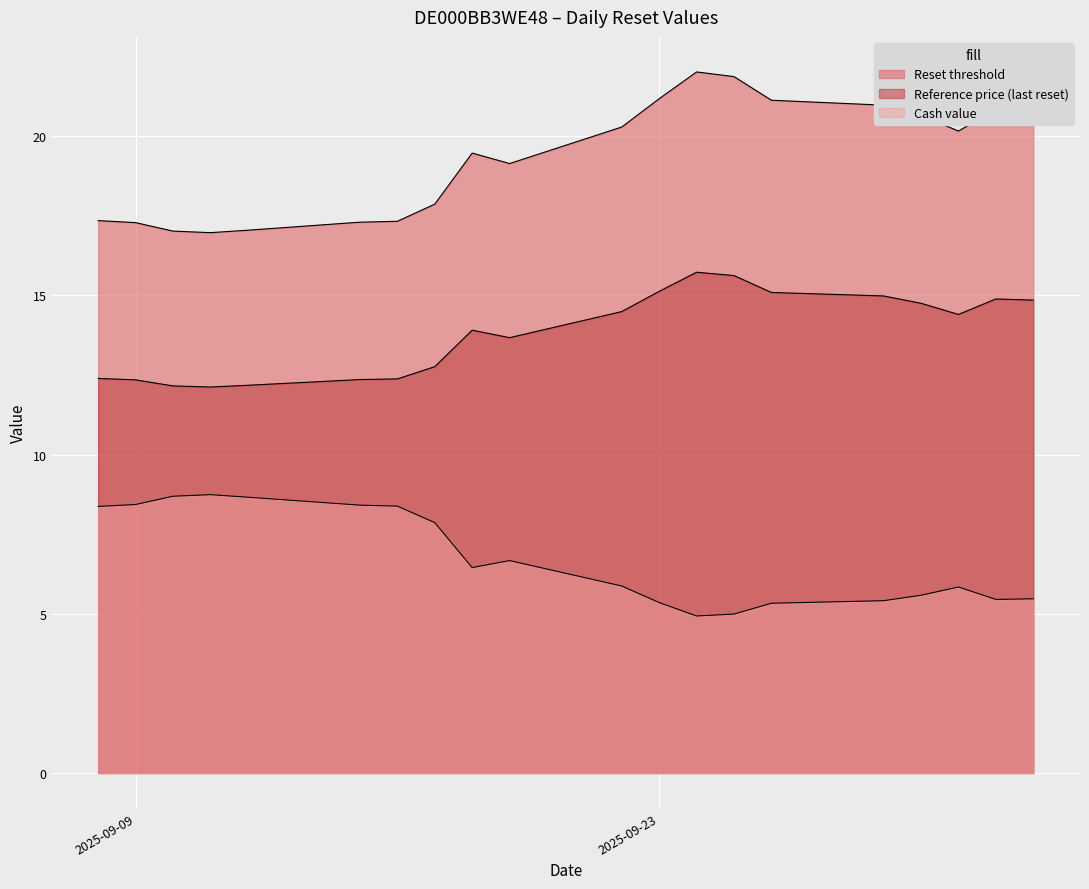

What is the difference between the maximum and second lowest values in the Cash value series?

3.8